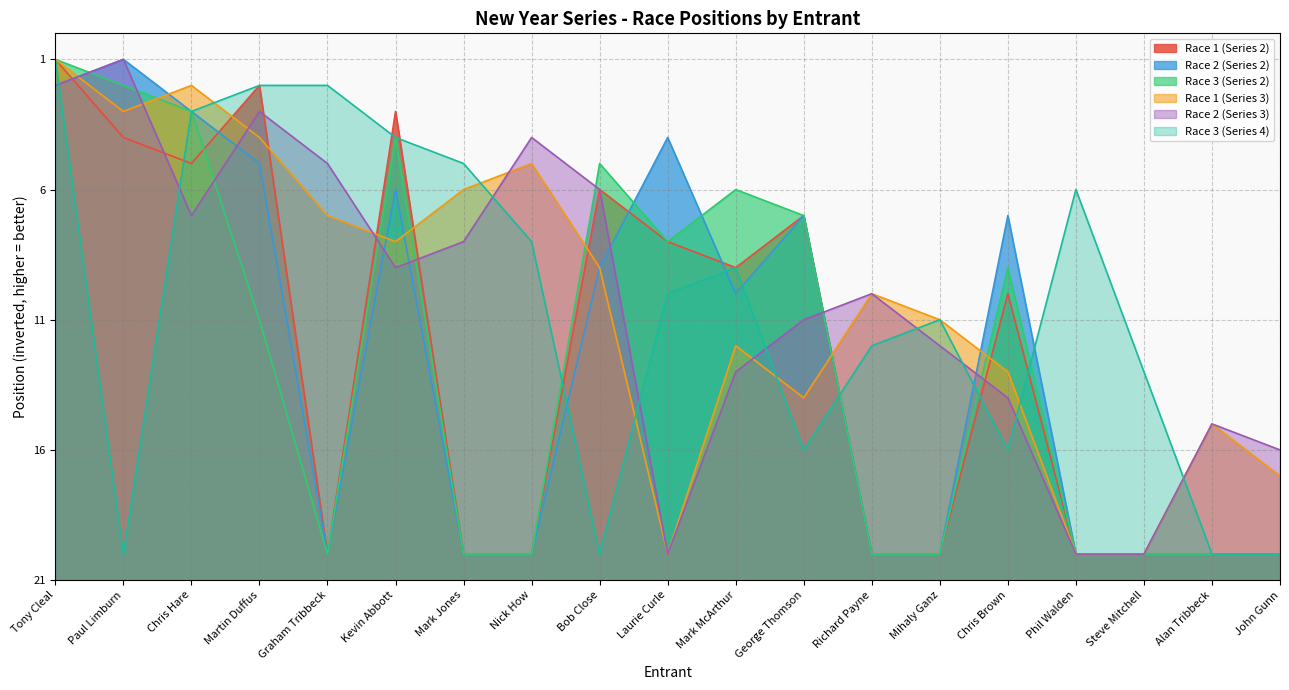

What is the highest value of the Race 1 (Series 3) series?

20